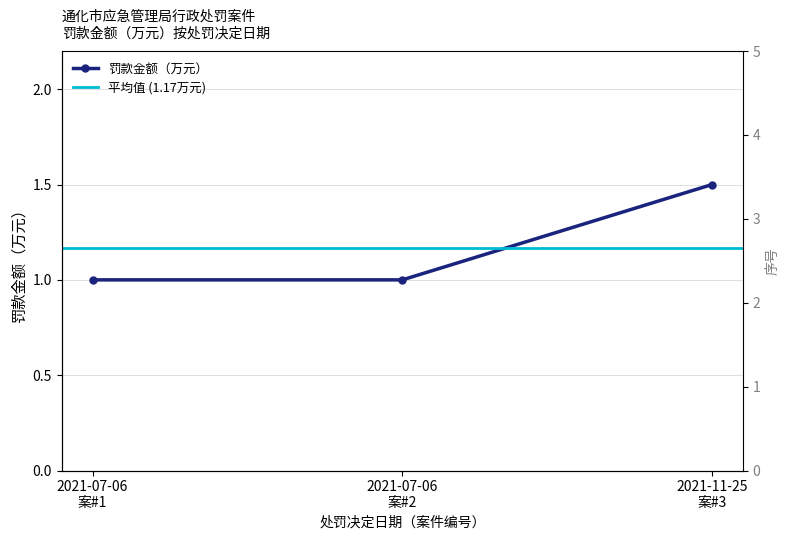

What is the smallest value displayed?

1